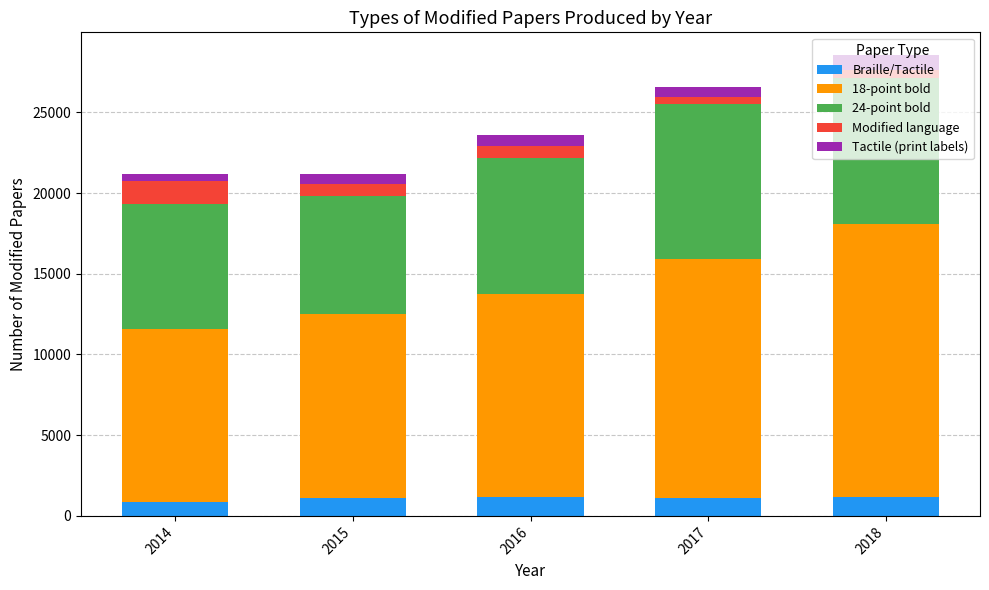

What is the sum of all Braille/Tactile values?

5450